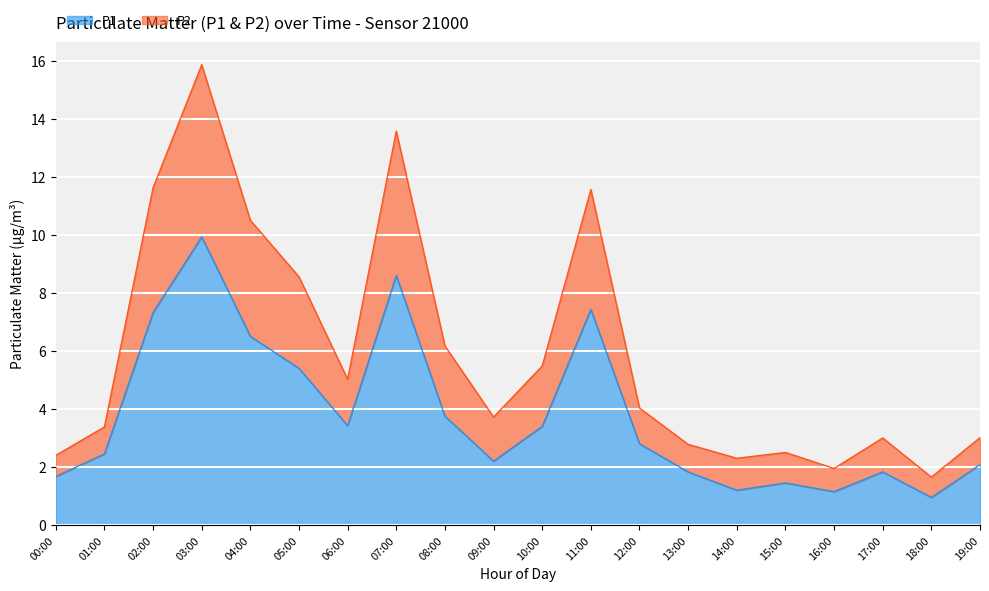

List the series in order of their overall mean, highest first.

P2, P1